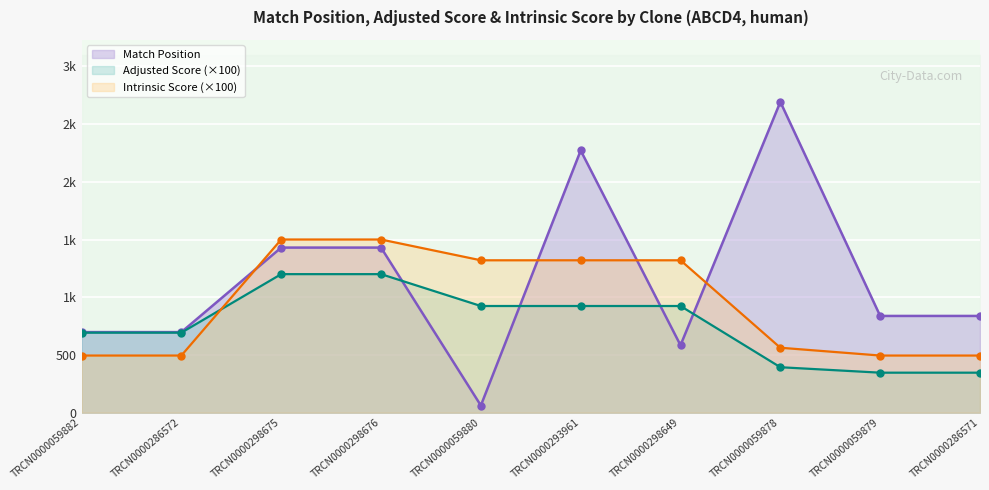

Where do Adjusted Score and Intrinsic Score first cross each other?

TRCN0000286572 and TRCN0000298675